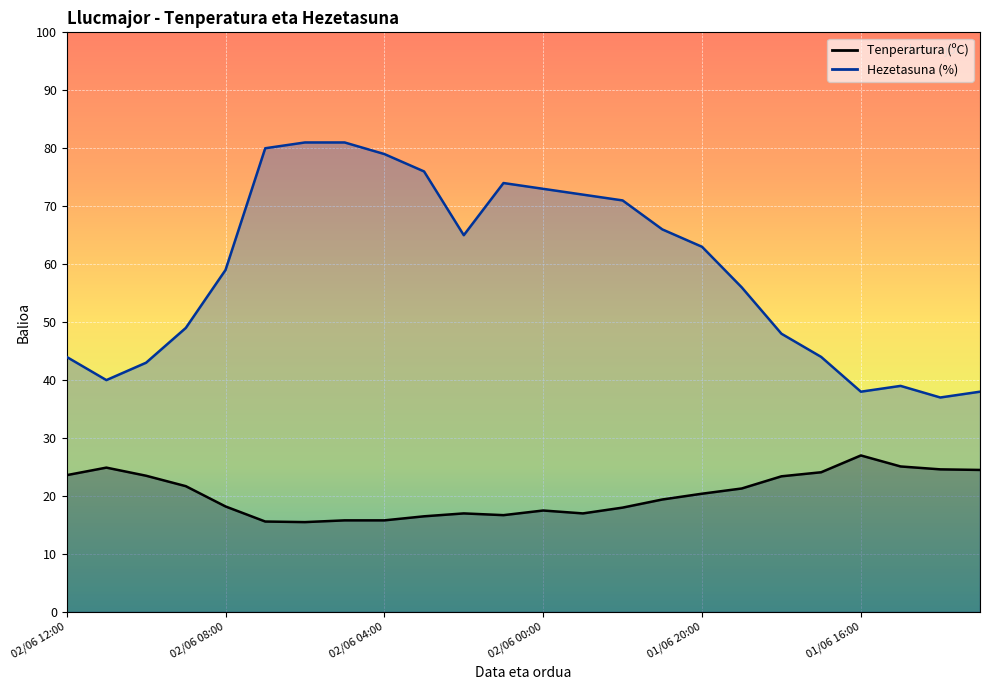

What is the difference between the highest and lowest values at 02/06 09:00?

27.3